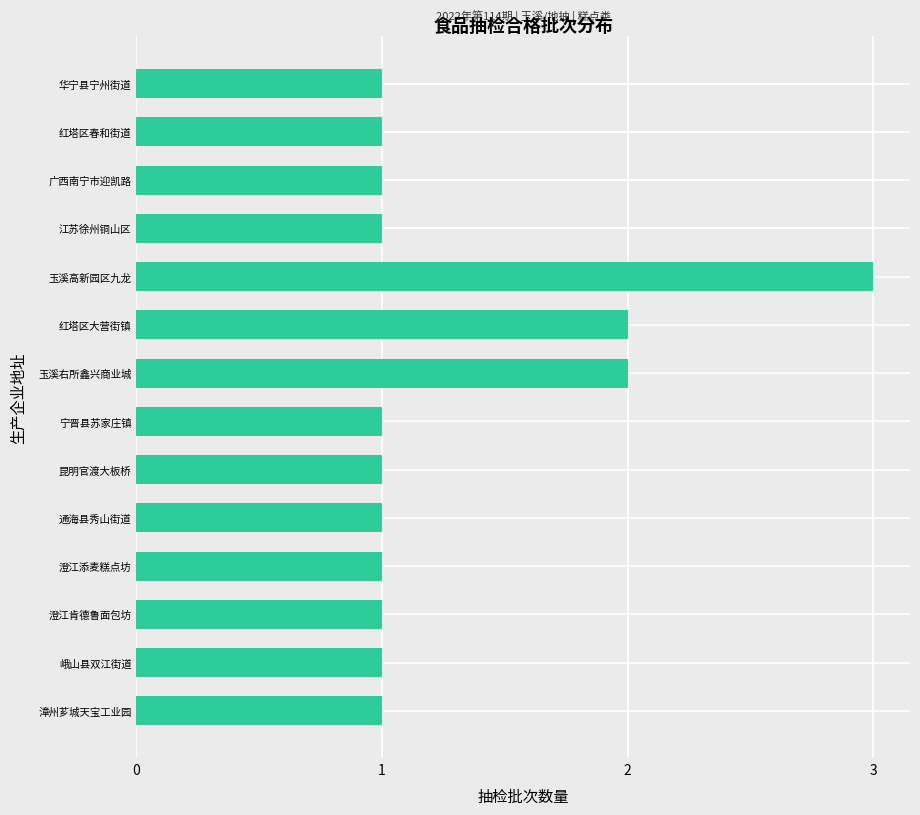

What is the minimum value shown in the chart?

1